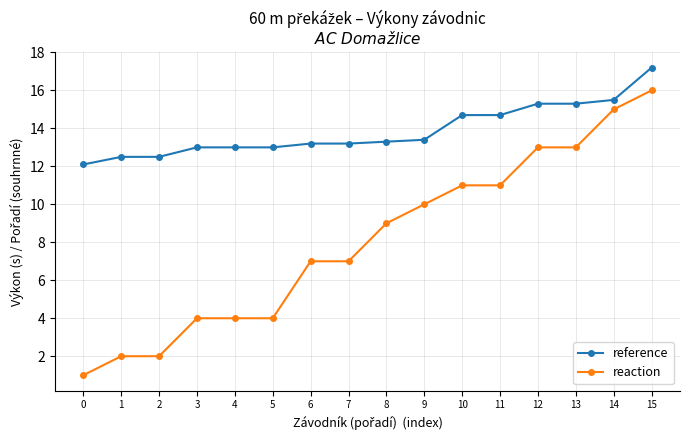

List the series in order of their overall mean, lowest first.

reaction, reference